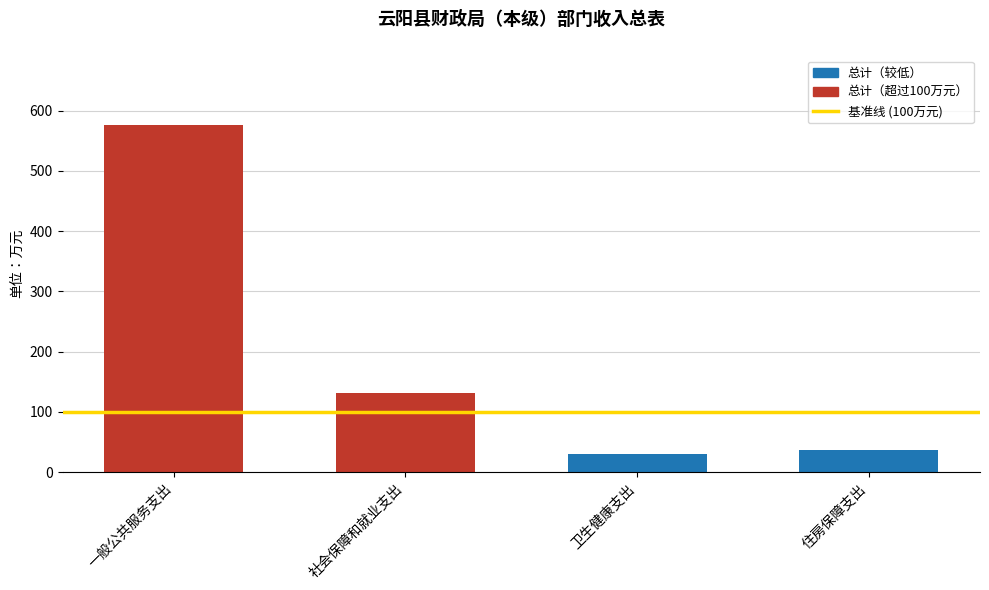

True or false: the data shows 758.3 at 一般公共服务支出.

False